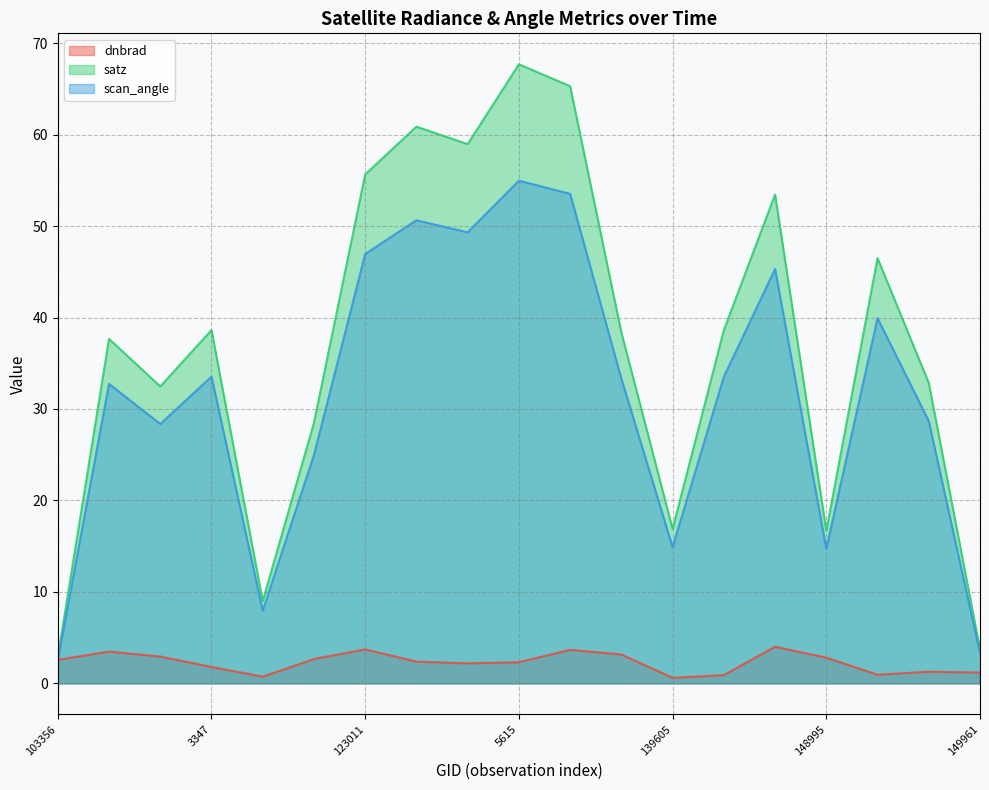

The scan_angle series shows 4.6 at 149961. True or false?

False